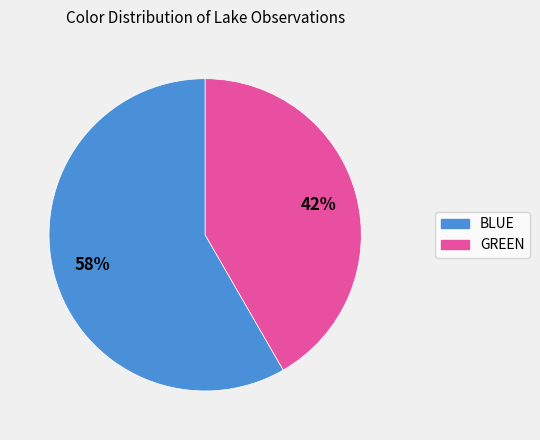

Rank the categories by value from lowest to highest.

GREEN, BLUE